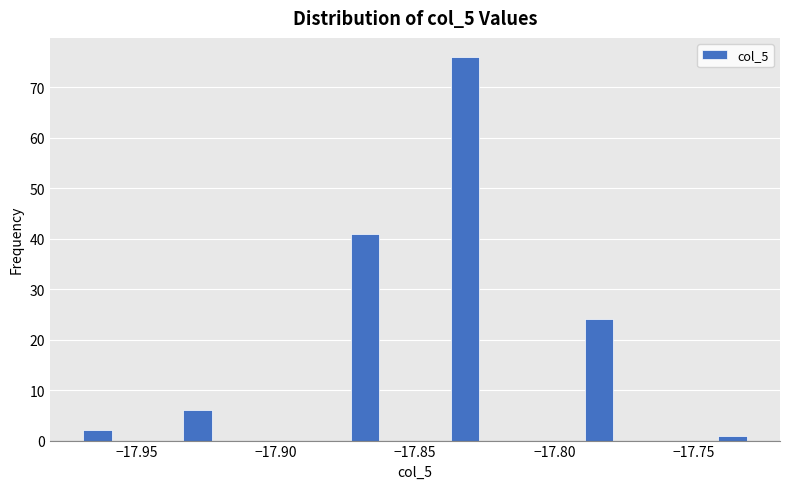

Read against the x-axis, roughly where is the centre of the tallest bar?

-17.830